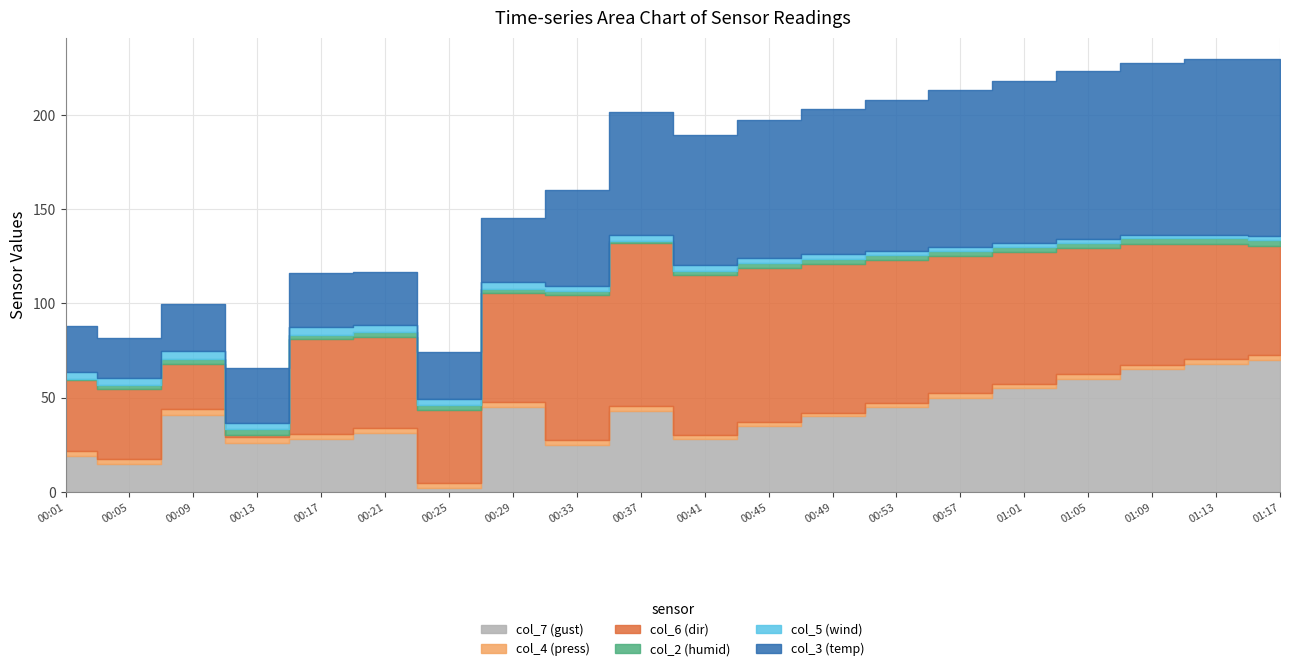

How many distinct data groups are displayed?

6